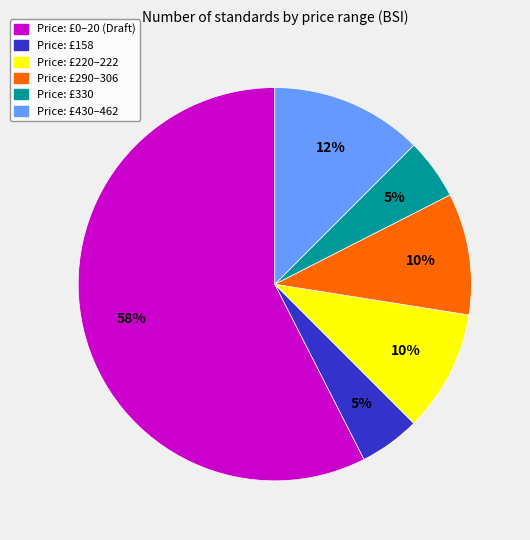

How many segments does this pie chart have?

6